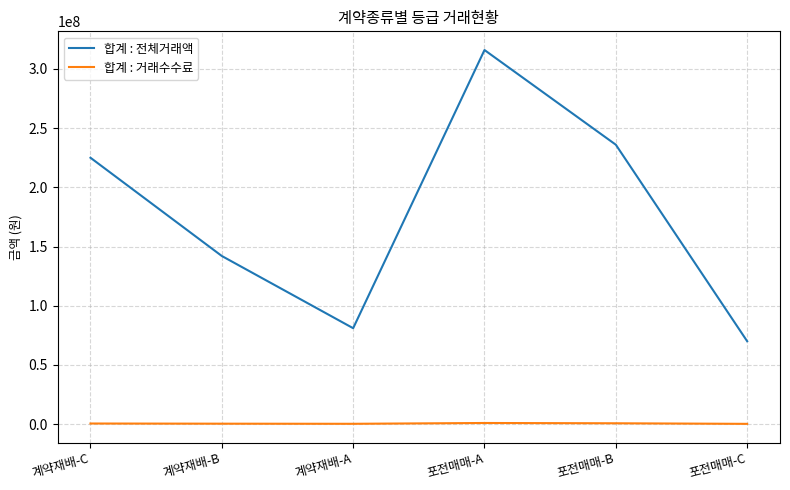

What is the minimum value shown in the chart?

190000